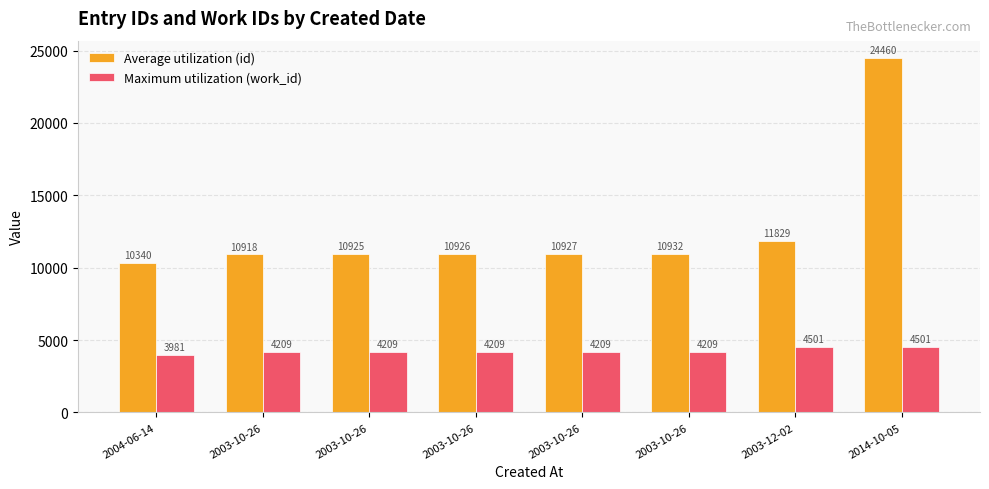

Is it true that Average utilization (id) equals 16318 at 2004-06-14?

False